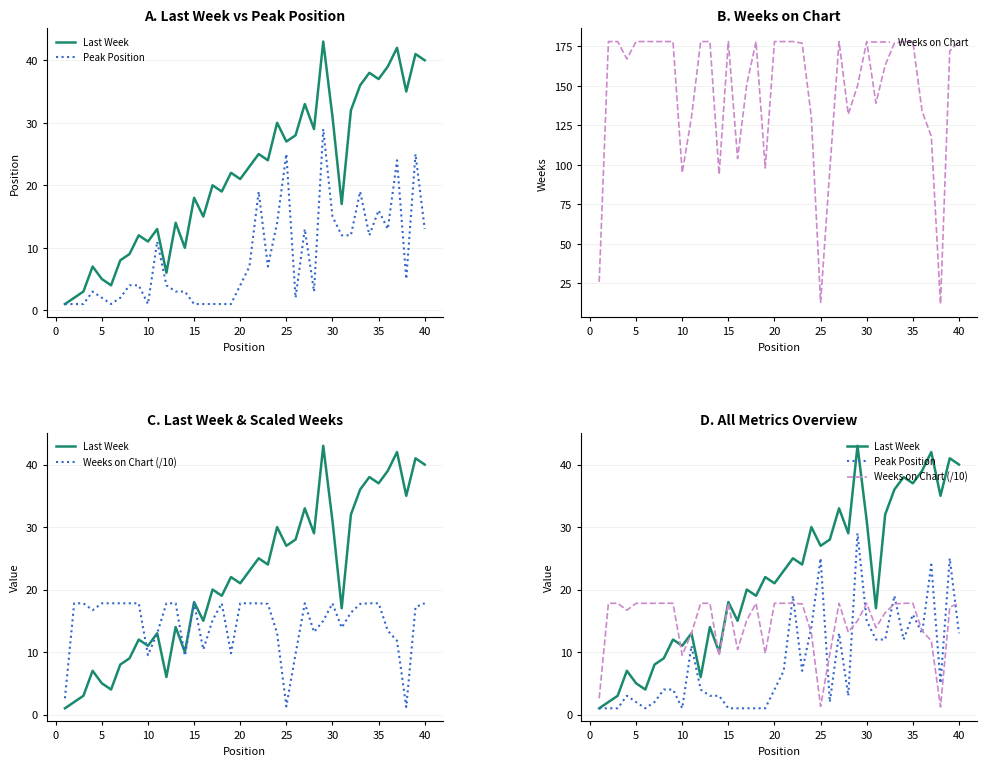

The value of Weeks on Chart at 5 is 178. True or false?

True